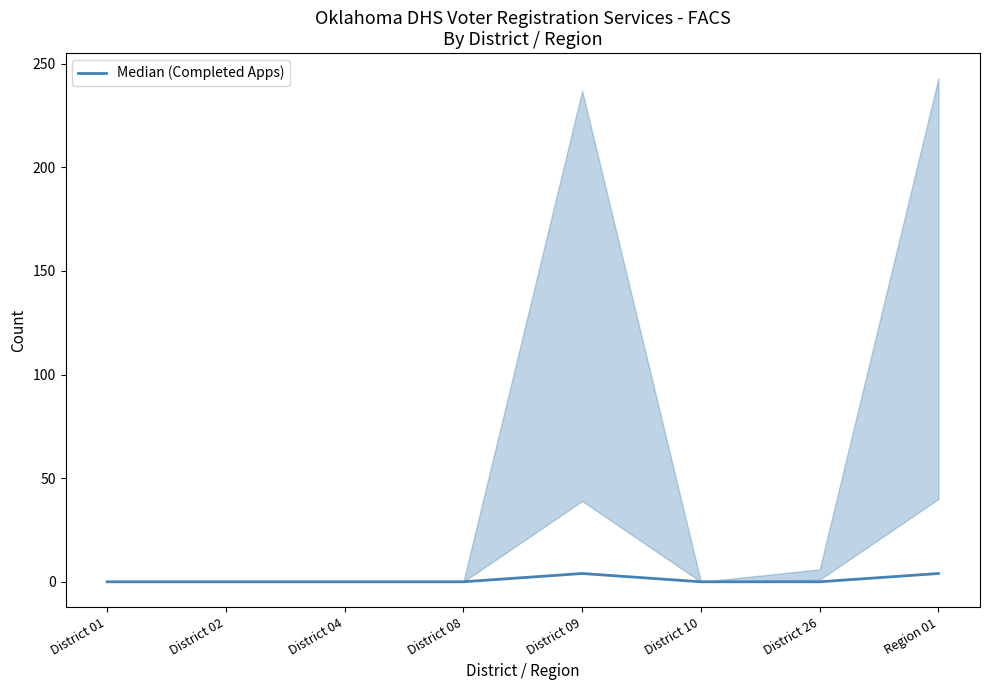

Which label corresponds to the smallest value in the chart?

District 01